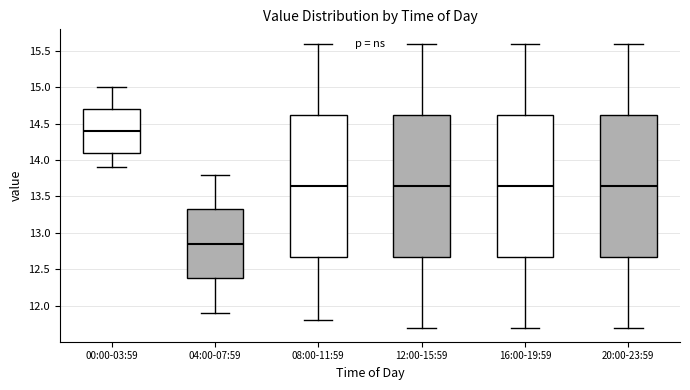

Reading left to right, transcribe this box plot: for each box, give where its median line is, the range the box spans, and where its two whiskers end, as read against the y-axis. The values are not printed on the chart, so give them approximately, as read against the axis.

00:00-03:59: median 14.40, box 14.10 to 14.70, whiskers 13.90 to 15.00
04:00-07:59: median 12.85, box 12.40 to 13.35, whiskers 11.90 to 13.80
08:00-11:59: median 13.65, box 12.70 to 14.65, whiskers 11.80 to 15.60
12:00-15:59: median 13.65, box 12.70 to 14.65, whiskers 11.70 to 15.60
16:00-19:59: median 13.65, box 12.70 to 14.65, whiskers 11.70 to 15.60
20:00-23:59: median 13.65, box 12.70 to 14.65, whiskers 11.70 to 15.60